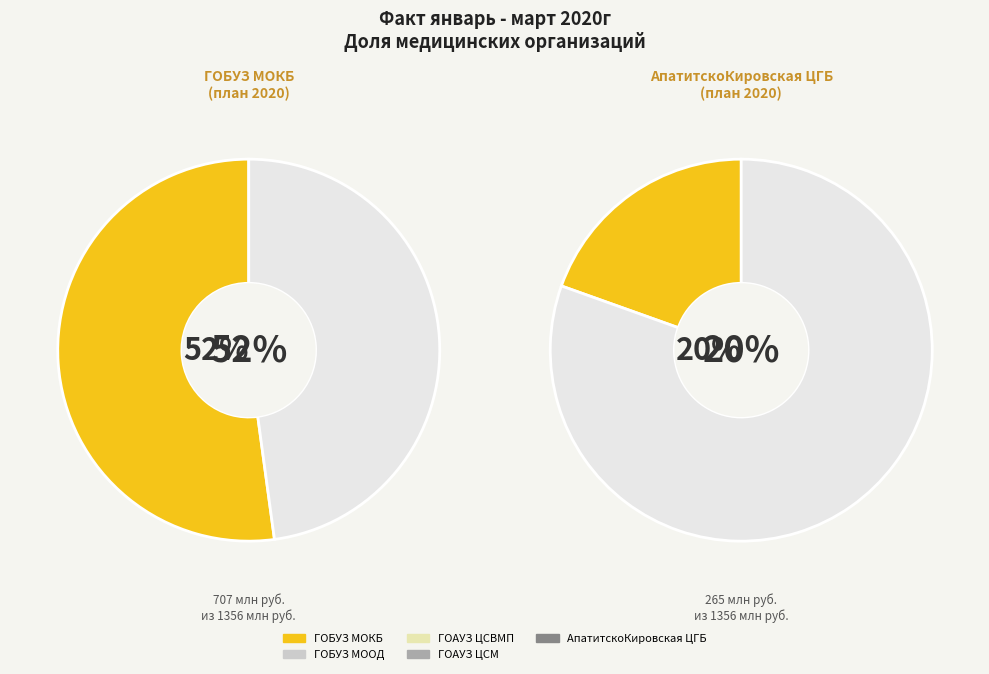

Combined, do ГОАУЗ "ЦСМ" and ГОАУЗ "ЦСВМП" account for over 50%?

No